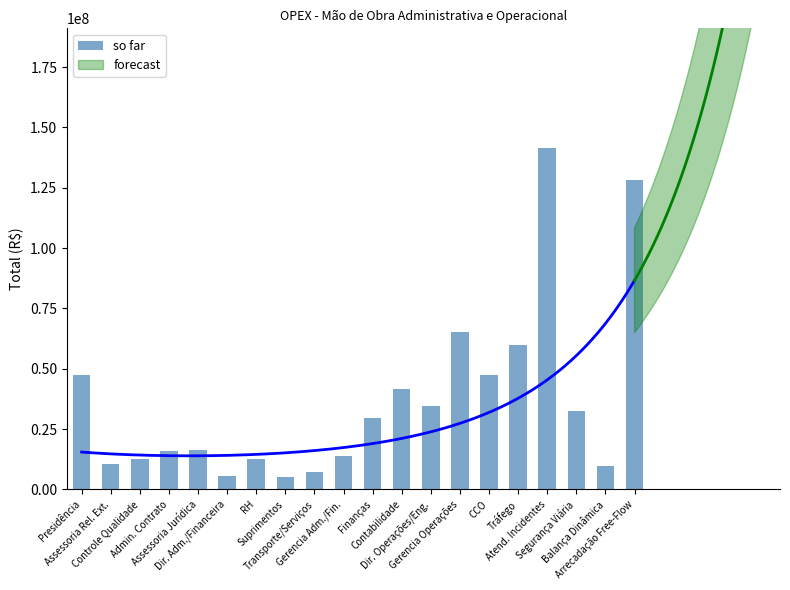

What is the ratio of the value at Assessoria Rel. Ext. to the value at Finanças?

0.4